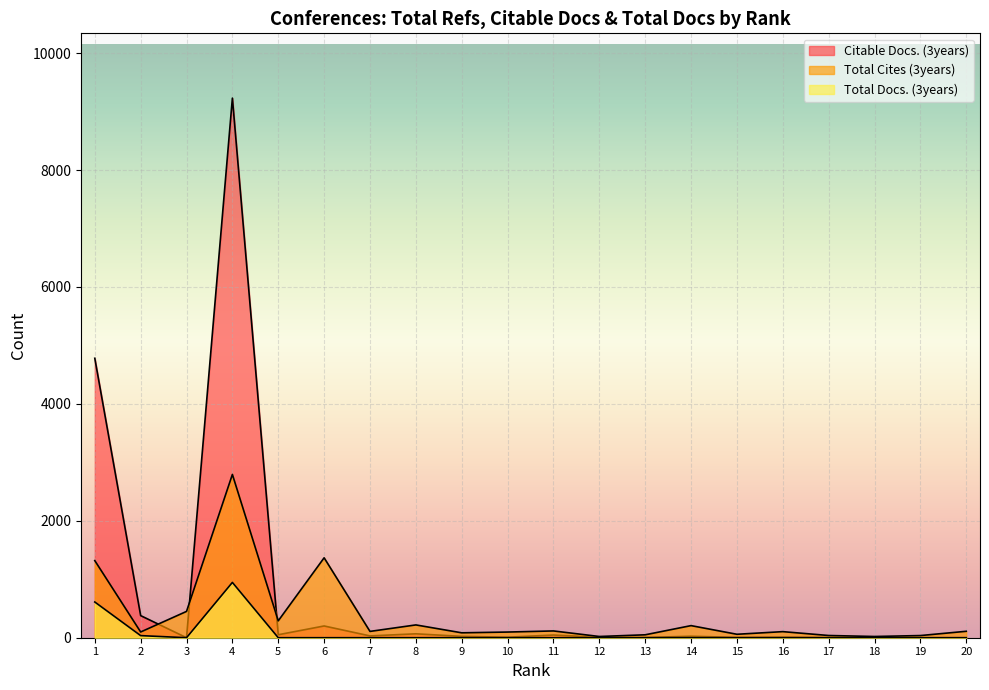

Which category has the highest value across all series?

4